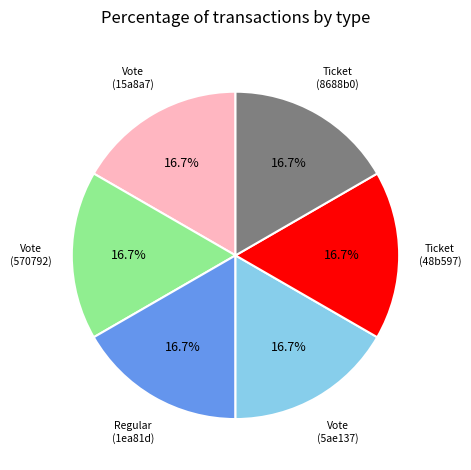

Is there any slice that represents more than half of the pie?

No